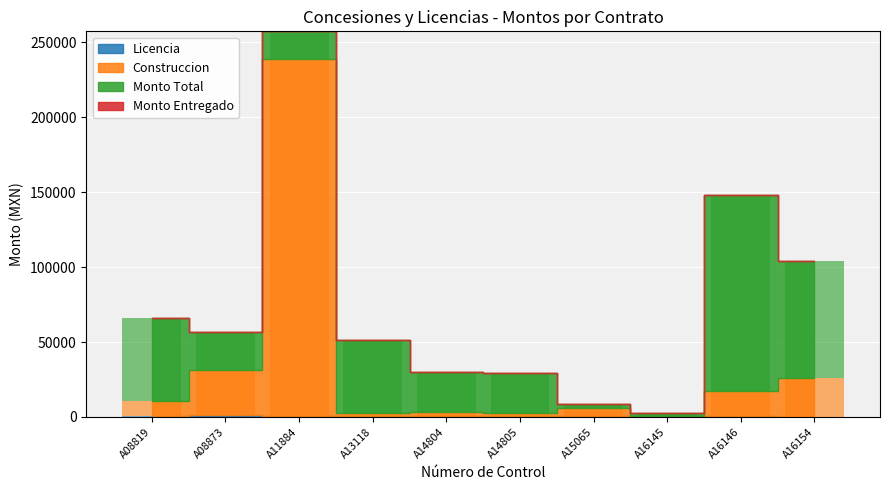

Is it true that Licencia equals 137.9 at A16154?

False